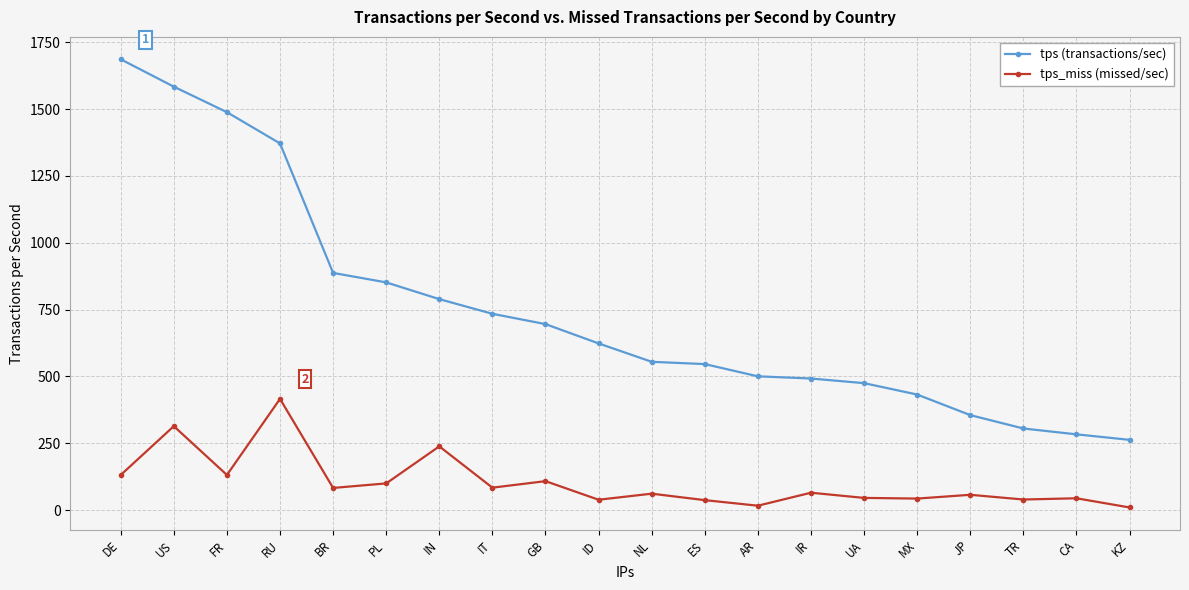

What is the label of the 20th point from the right?

DE